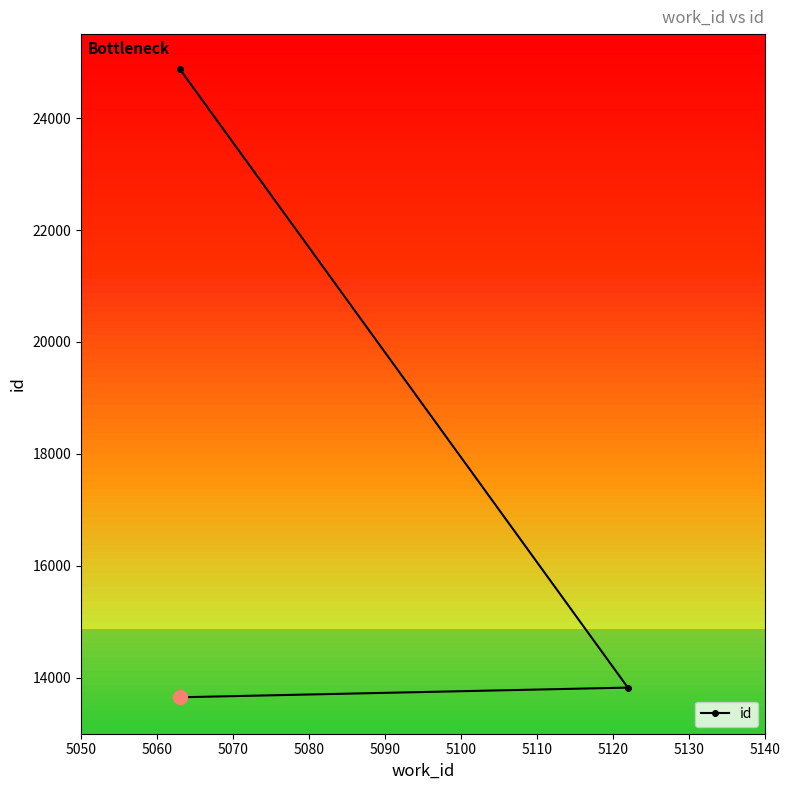

What is the value of the 2nd point from the left?

13824